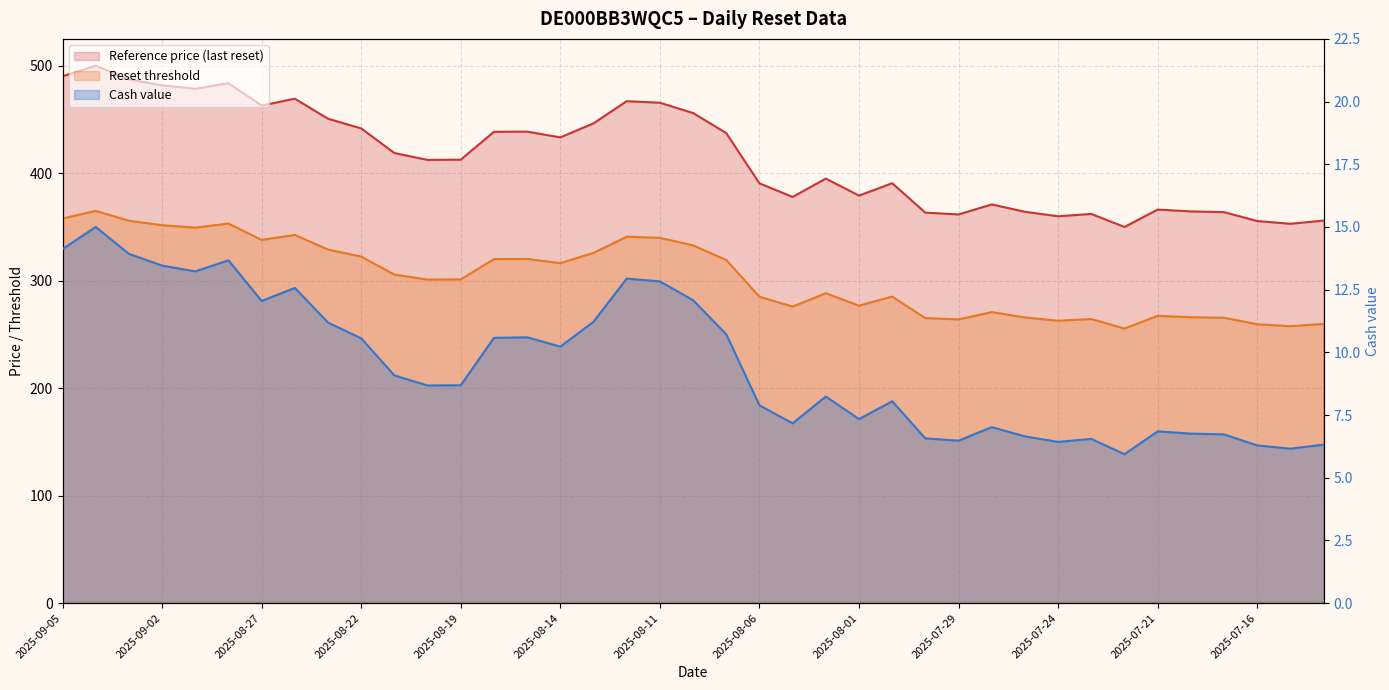

At which category does Reset threshold reach its first local peak?

2025-09-04